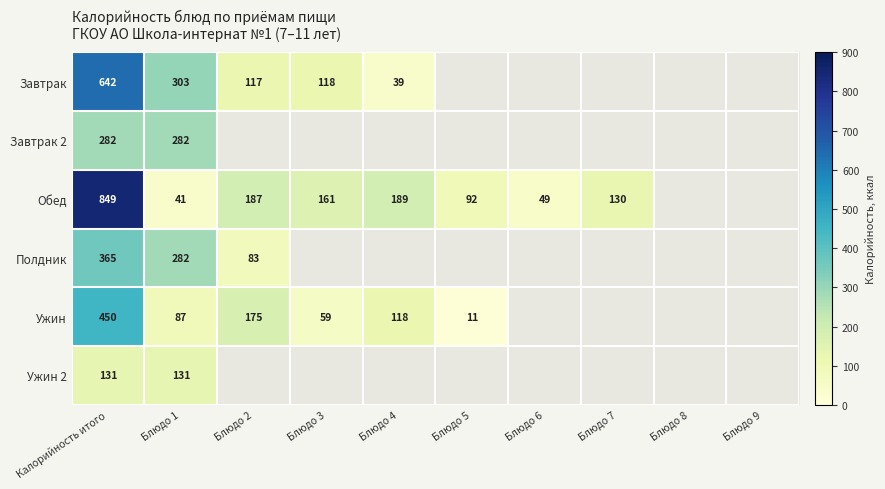

What is the smallest value displayed?

11.0